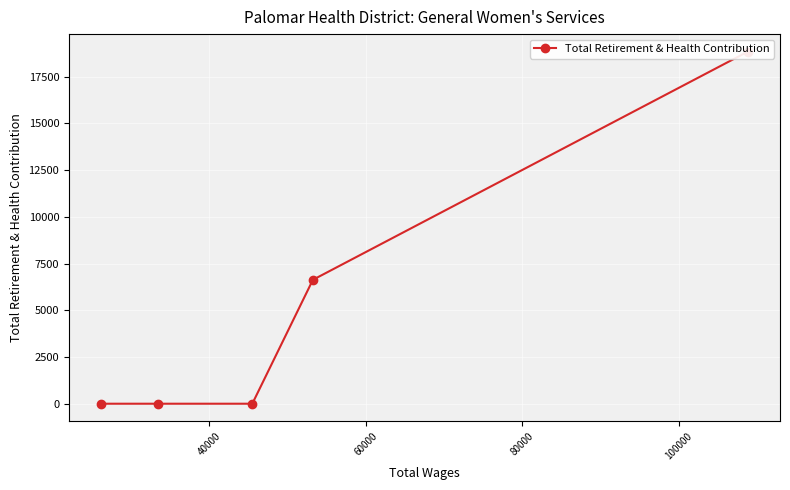

True or false: the data has more than 2 interior local peaks.

False